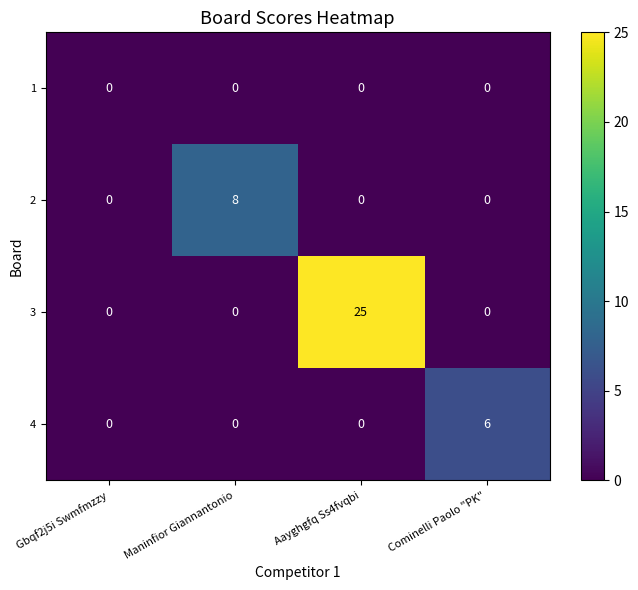

Reading right to left, extract all data points from this chart.

1: Cominelli Paolo "PK"=0	Aayghgfq Ss4fvqbi=0	Maninfior Giannantonio=0	Gbqf2j5i Swmfmzzy=0
2: Cominelli Paolo "PK"=0	Aayghgfq Ss4fvqbi=0	Maninfior Giannantonio=8	Gbqf2j5i Swmfmzzy=0
3: Cominelli Paolo "PK"=0	Aayghgfq Ss4fvqbi=25	Maninfior Giannantonio=0	Gbqf2j5i Swmfmzzy=0
4: Cominelli Paolo "PK"=6	Aayghgfq Ss4fvqbi=0	Maninfior Giannantonio=0	Gbqf2j5i Swmfmzzy=0